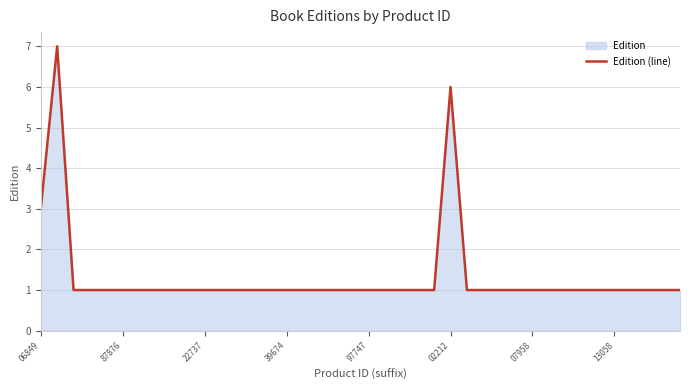

How many lines are shown in the chart?

1